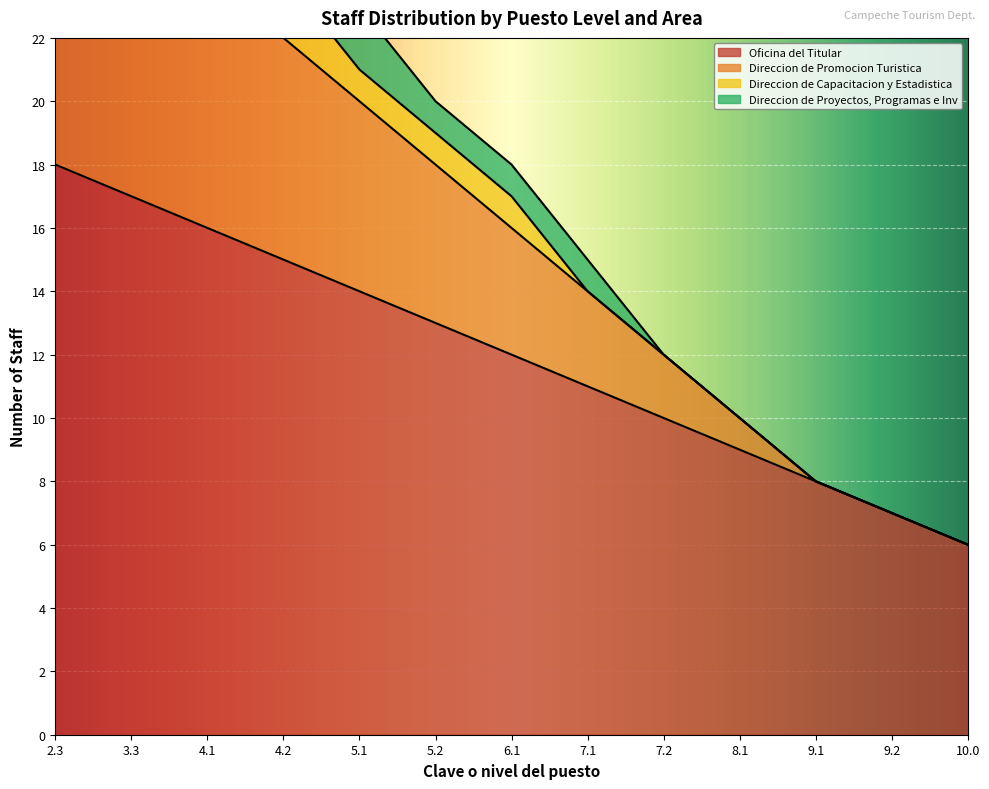

Rank the categories by Oficina del Titular value from highest to lowest.

2.3, 3.3, 4.1, 4.2, 5.1, 5.2, 6.1, 7.1, 7.2, 8.1, 9.1, 9.2, 10.0